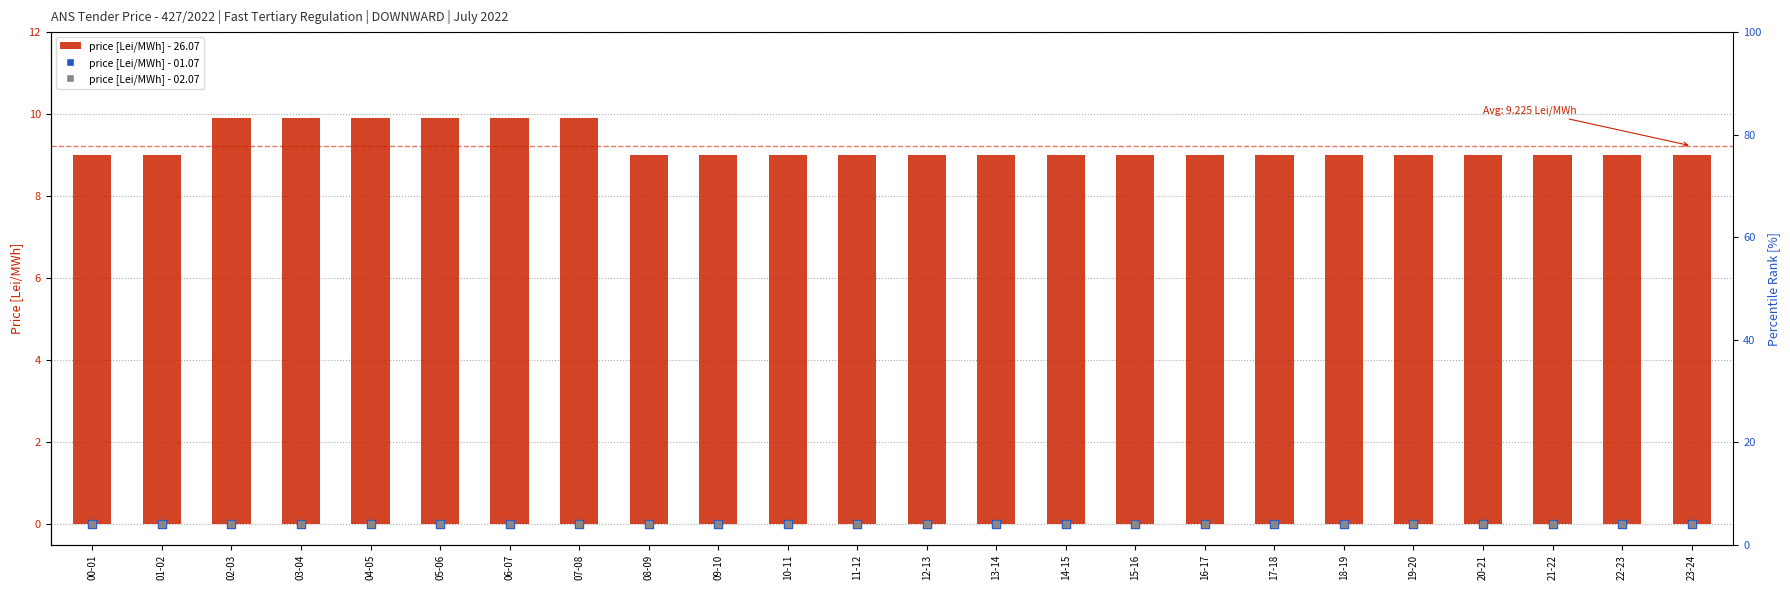

Which series has the widest spread of Y values?

26.07 price [Lei/MWh]